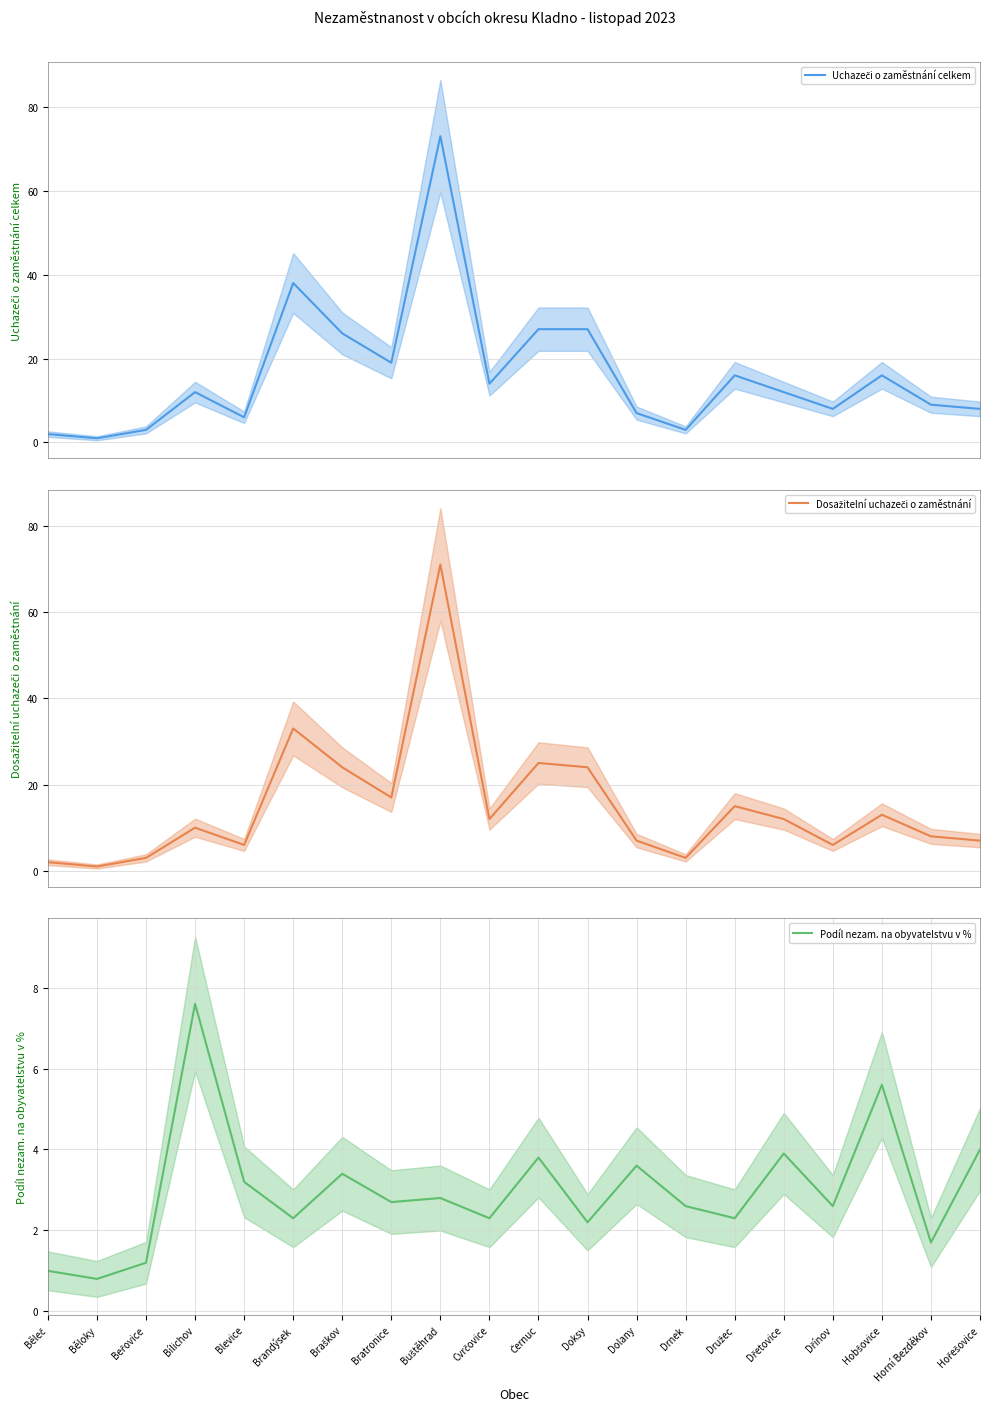

How many values in the Uchazeči o zaměstnání celkem series exceed 12?

9